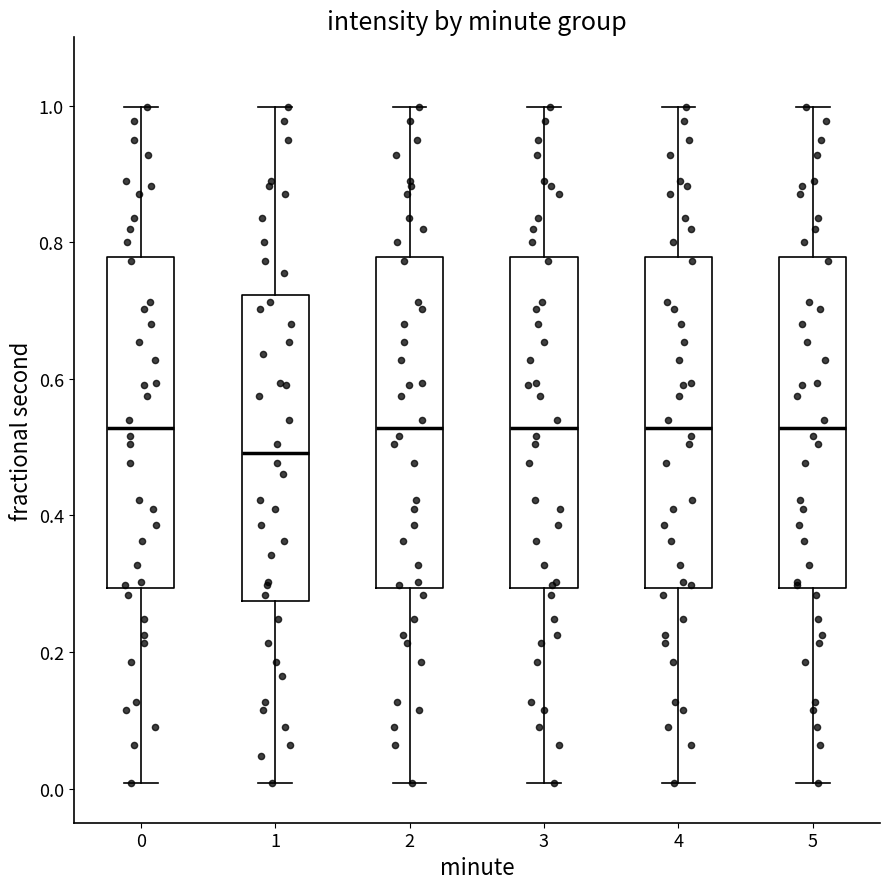

Where does the median line of the box at x = 5 sit on the y-axis? The values are not printed on the chart, so give them approximately, as read against the axis.

0.52